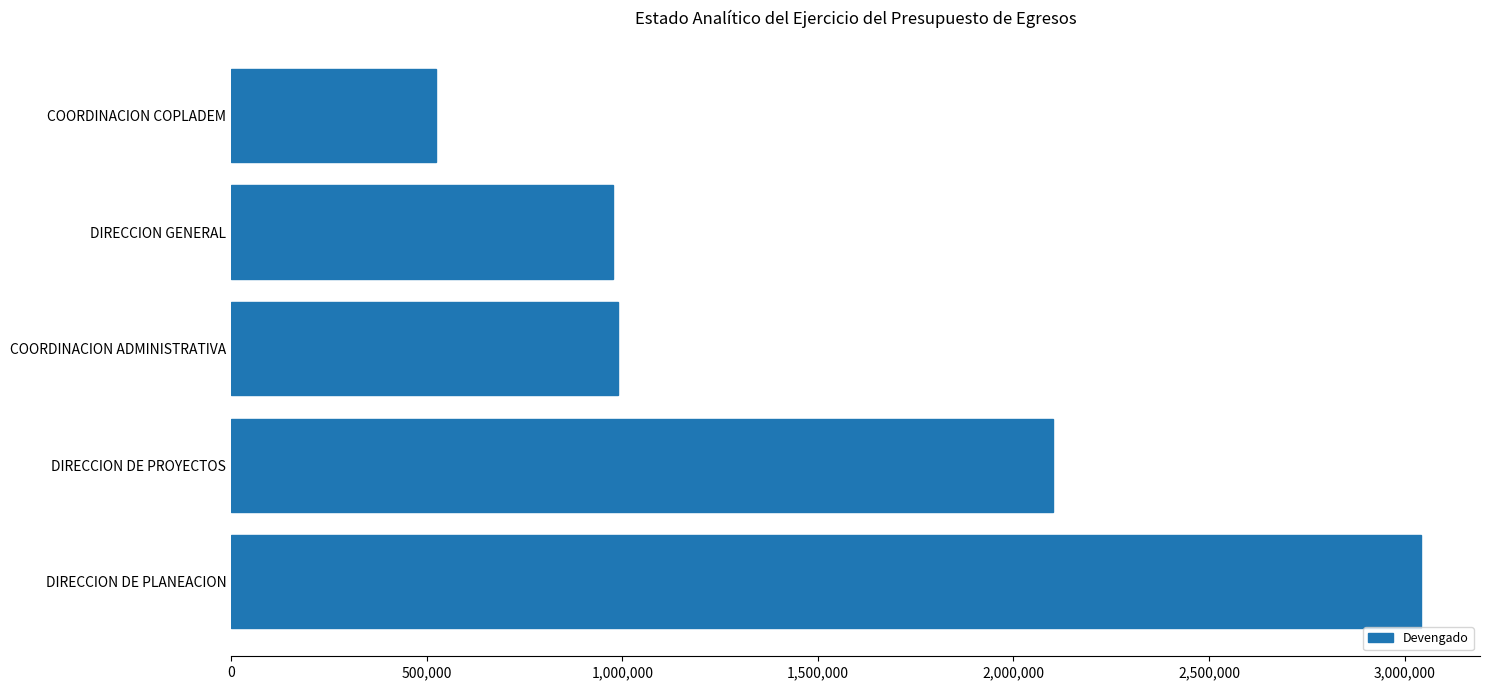

Which has a higher value, DIRECCION GENERAL or COORDINACION COPLADEM?

DIRECCION GENERAL